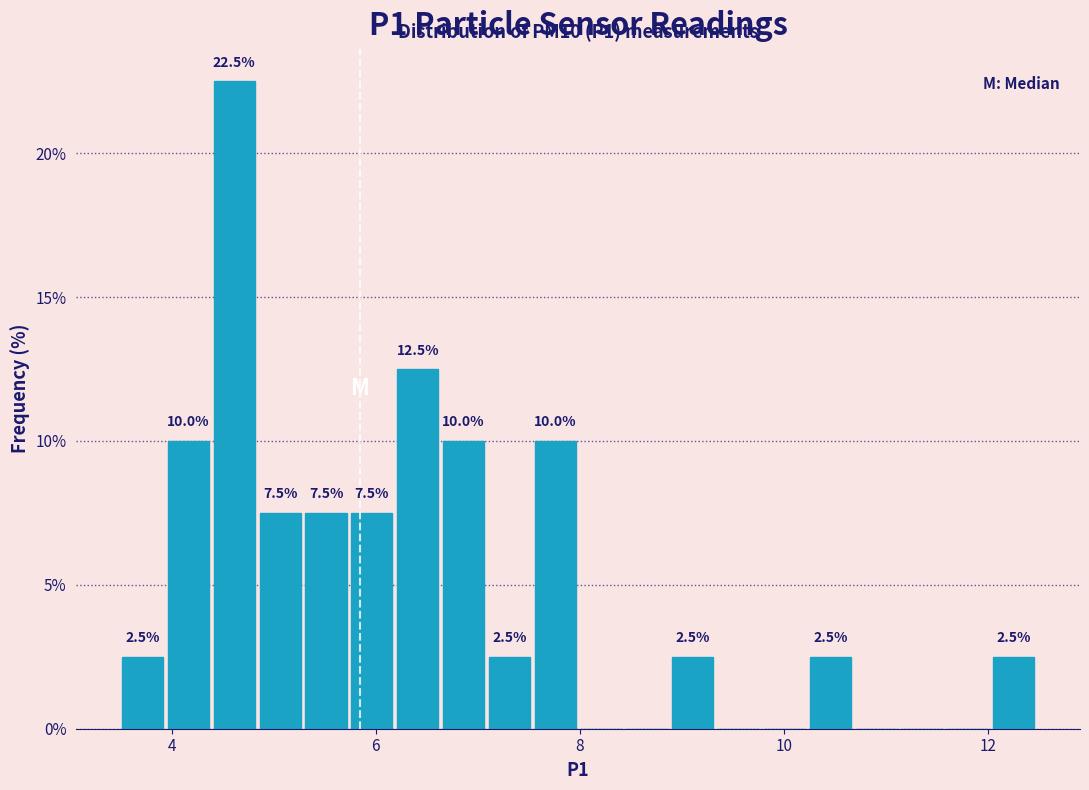

Around what value on the x-axis is the tallest bar? Give the approximate position of its centre, as read against the axis.

4.6